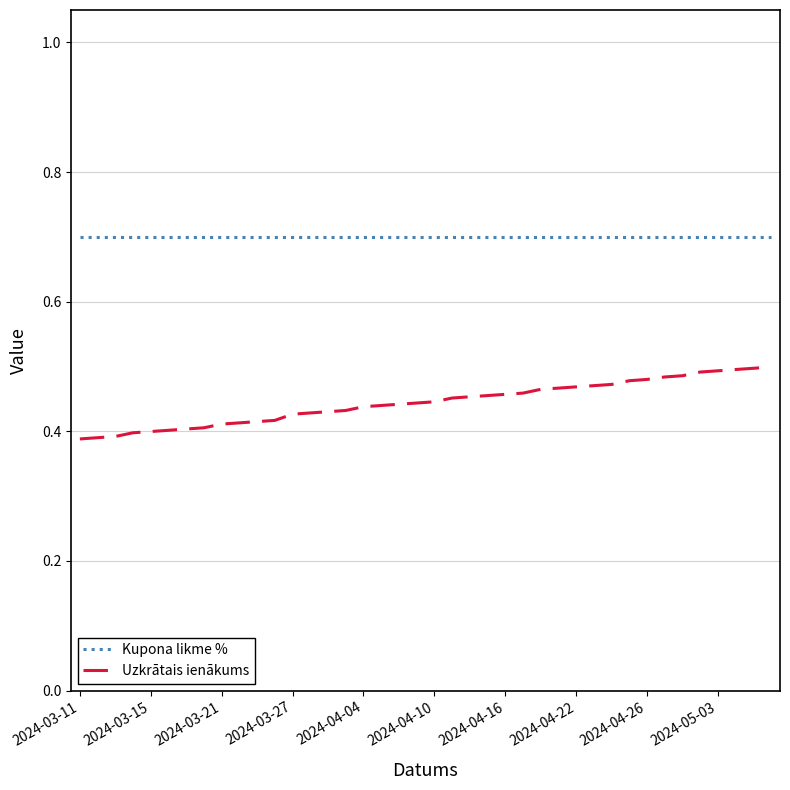

What is the highest value of the Kupona likme % series?

0.7